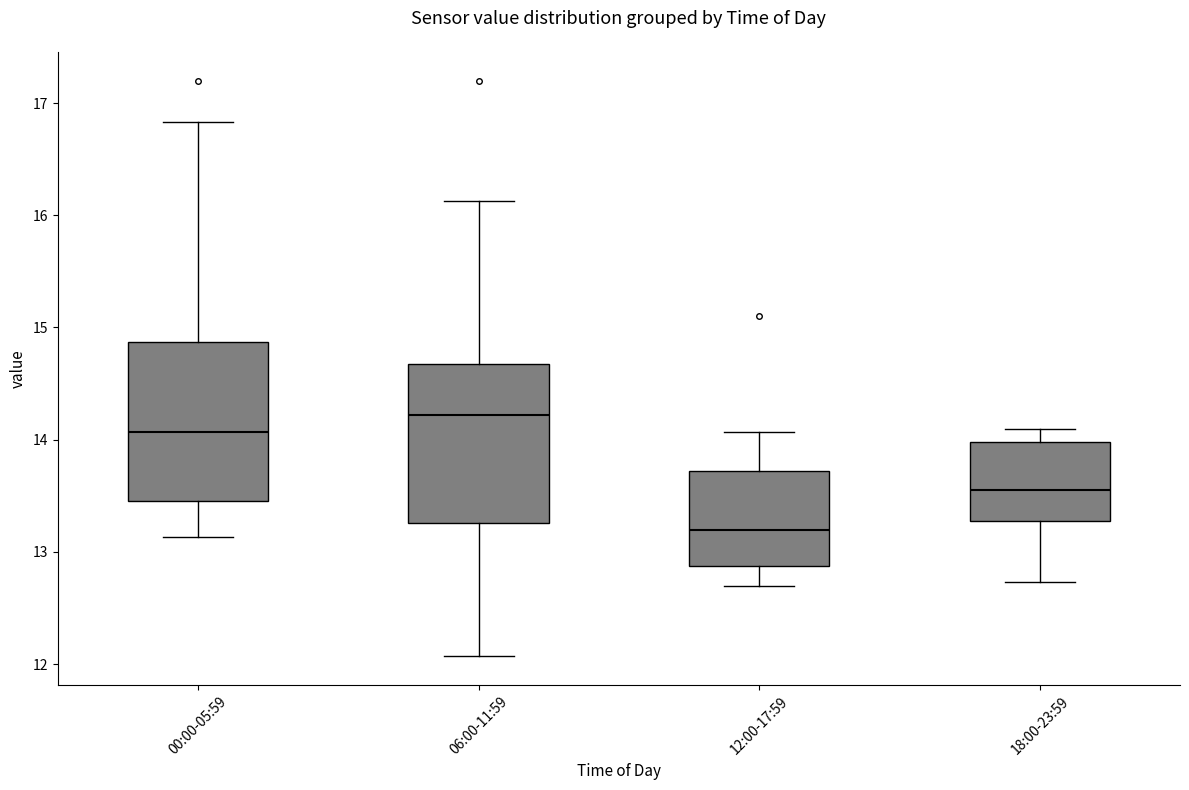

Reading left to right, transcribe this box plot: for each box, give where its median line is, the range the box spans, and where its two whiskers end, as read against the y-axis. The values are not printed on the chart, so give them approximately, as read against the axis.

00:00-05:59: median 14.1, box 13.5 to 14.9, whiskers 13.1 to 16.8
06:00-11:59: median 14.2, box 13.3 to 14.7, whiskers 12.1 to 16.1
12:00-17:59: median 13.2, box 12.9 to 13.7, whiskers 12.7 to 14.1
18:00-23:59: median 13.6, box 13.3 to 14.0, whiskers 12.7 to 14.1